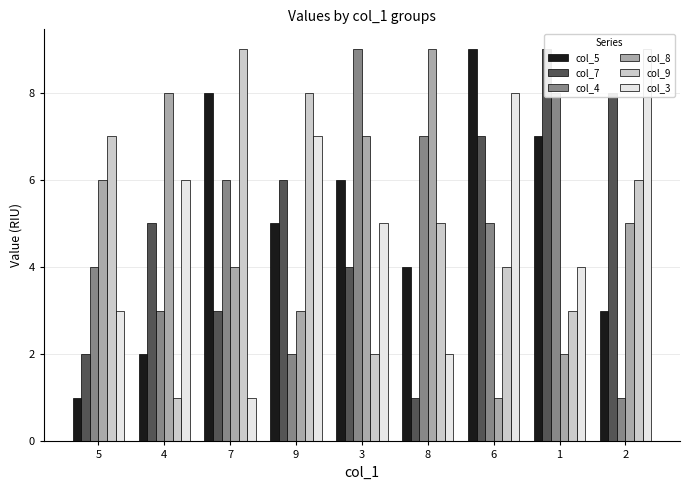

What value does the col_3 series have at 4?

6